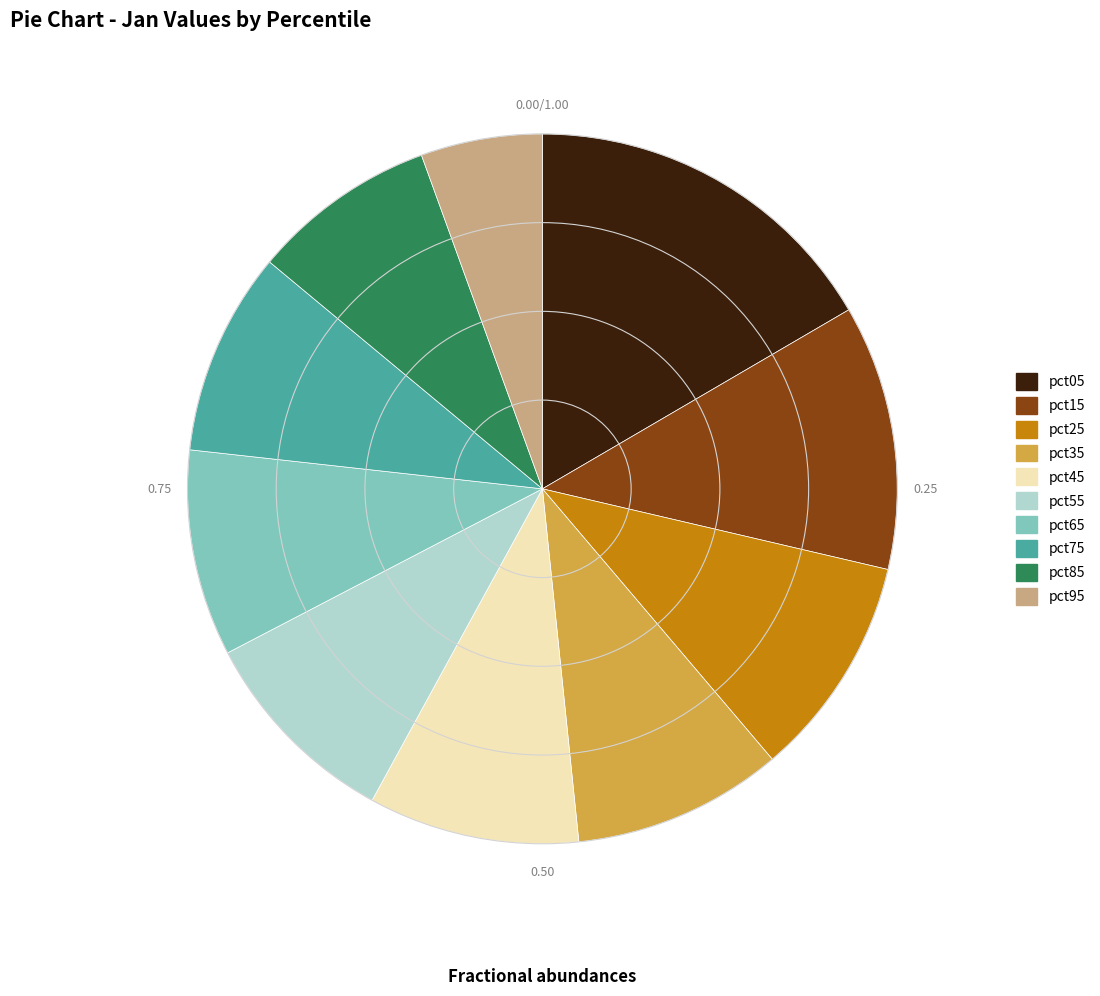

Does any single category account for the majority?

No